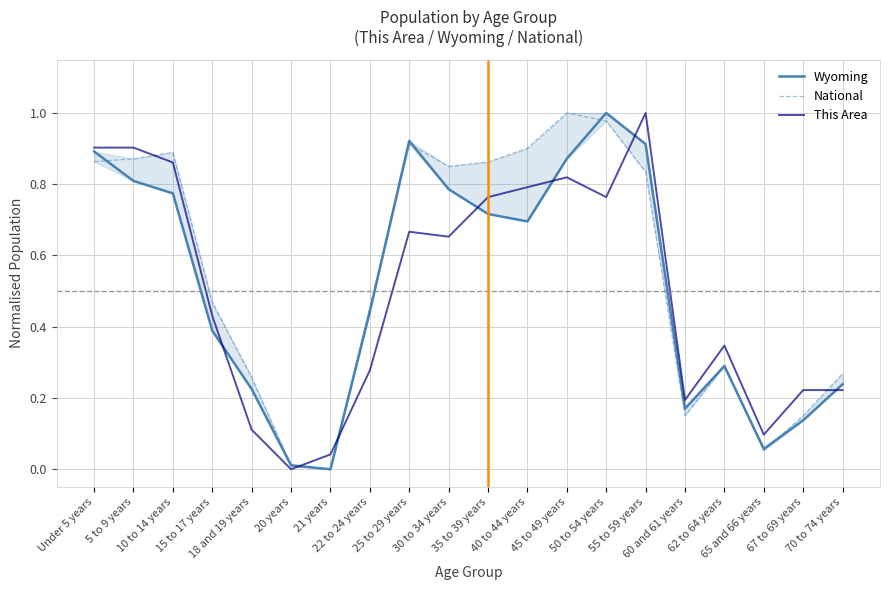

Where do Wyoming and This Area first cross each other?

15 to 17 years and 18 and 19 years